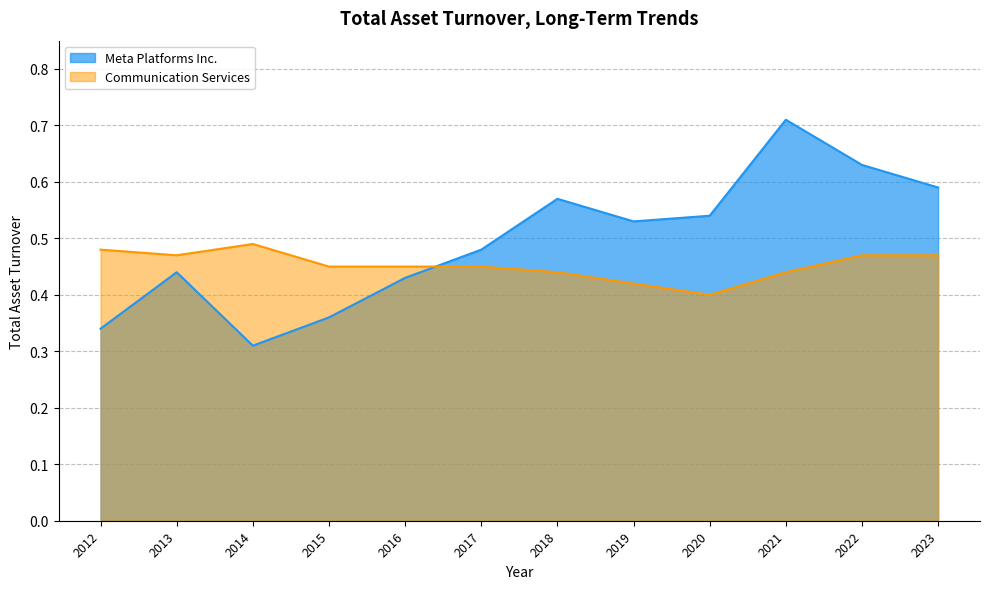

What is the maximum value shown in the chart?

0.7